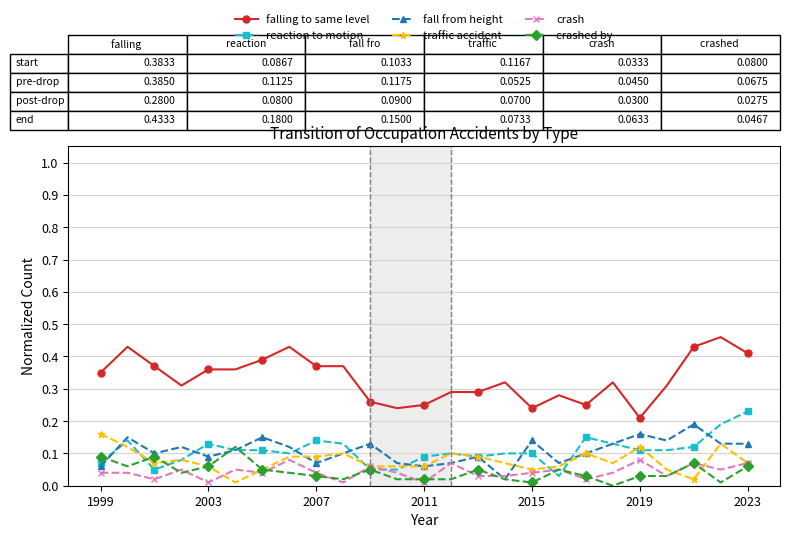

True or false: falling to same level and crash intersect in this chart.

False